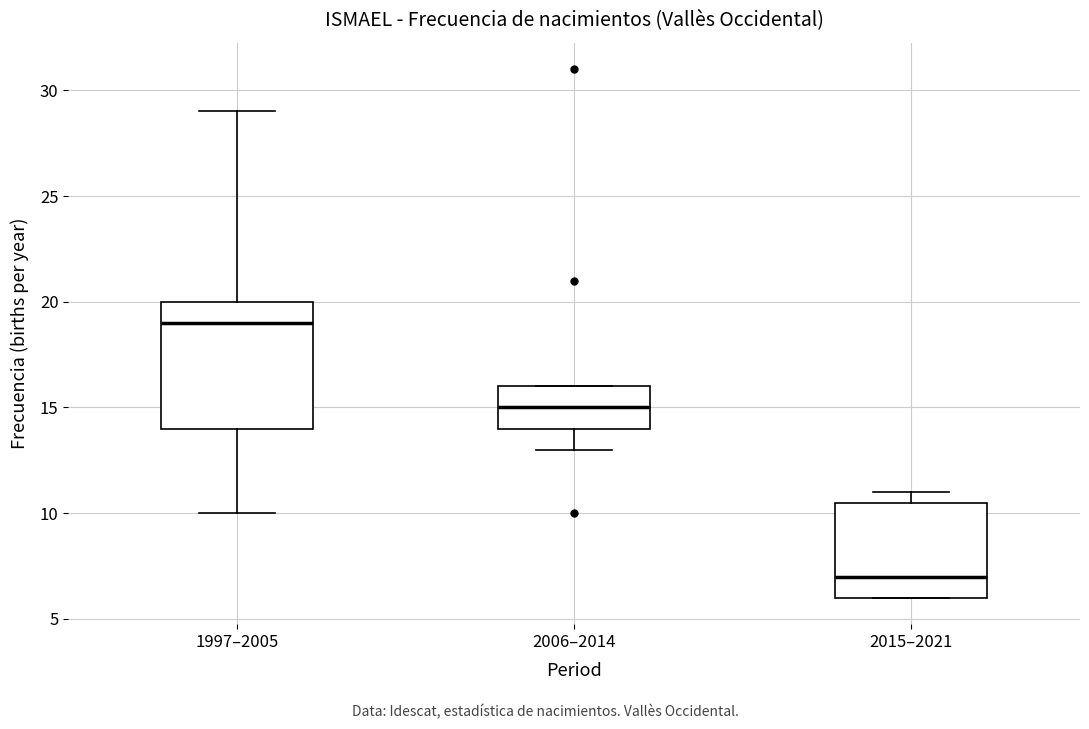

Which box is the tallest, from its lower edge to its upper edge?

1997–2005